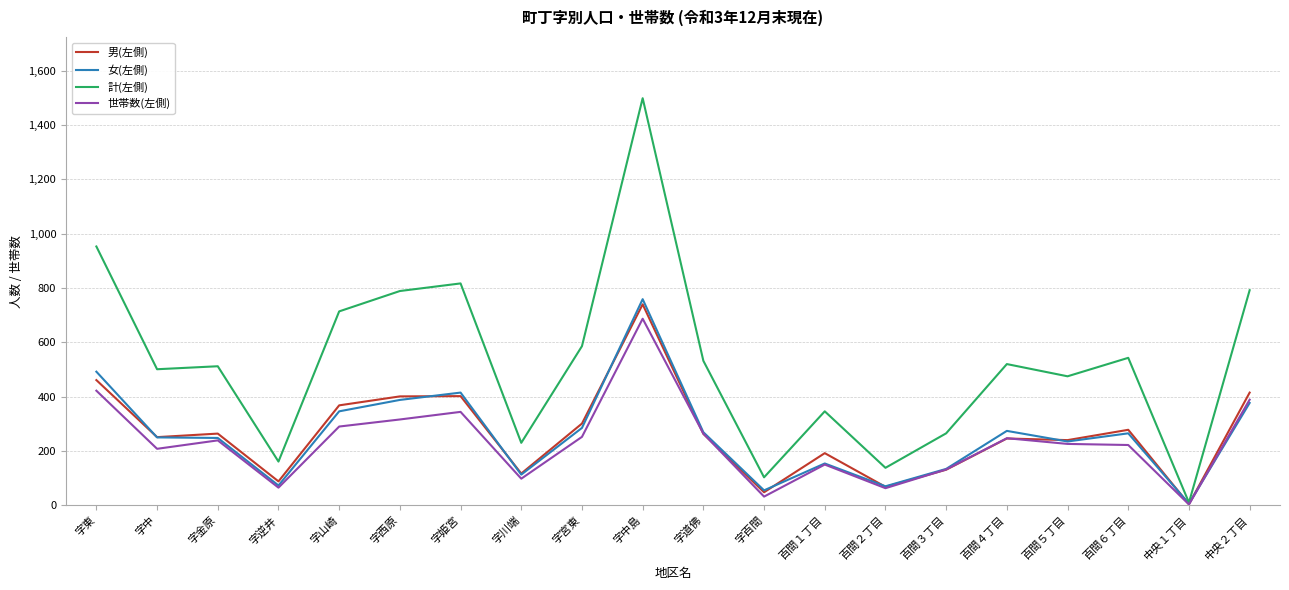

Which category has the highest value in the 計(左側) series?

字中島